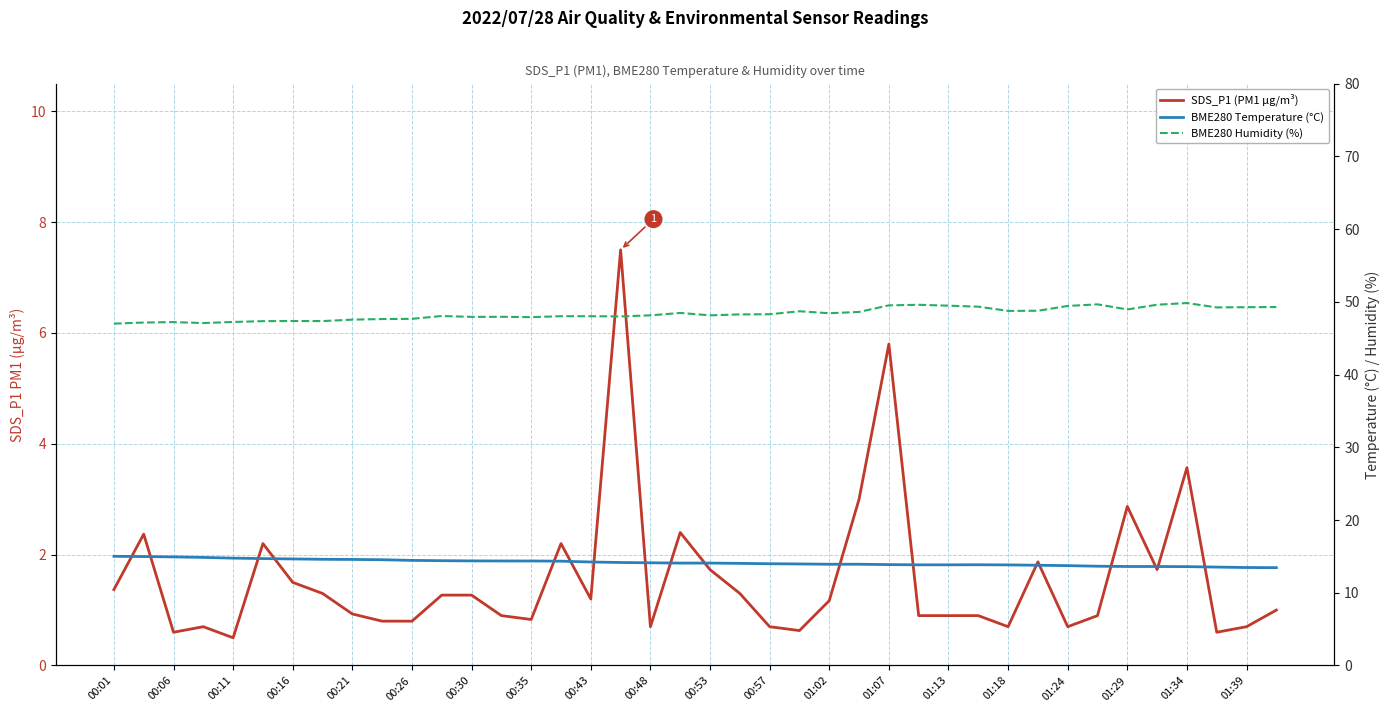

What is the sum of all BME280 Humidity (%) values?

1934.1